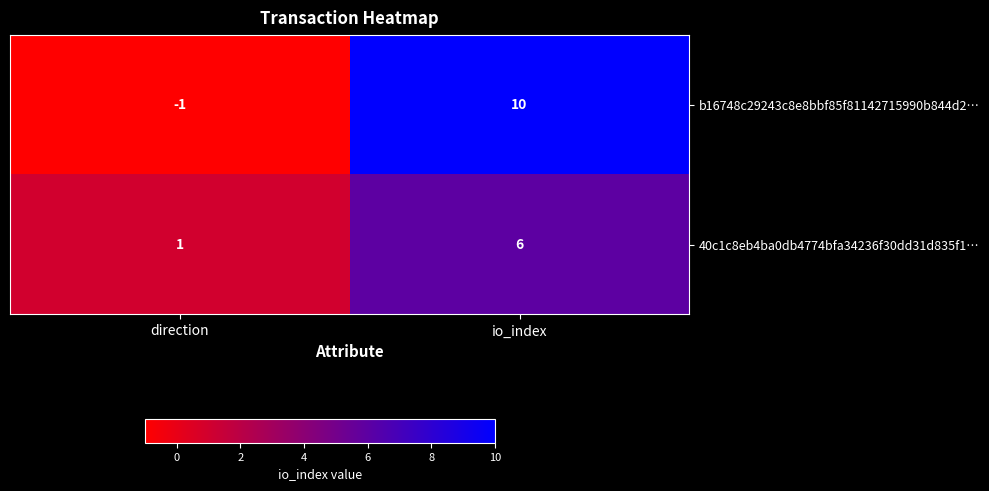

What is the average value of the 40c1c8eb4ba0db4774bfa34236f30dd31d835f1… series?

4